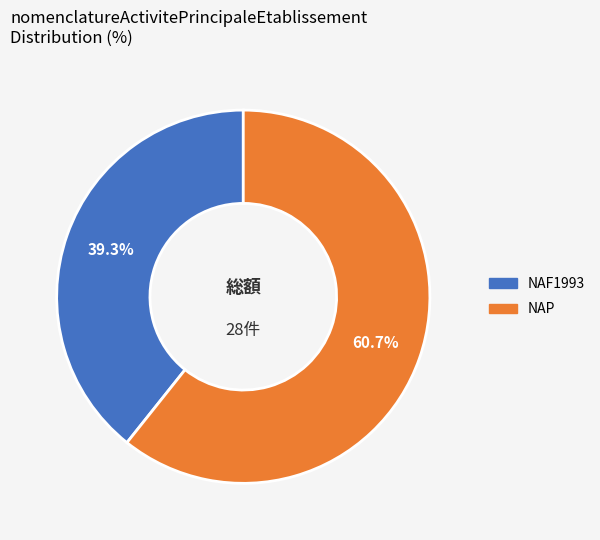

Is it true that NAF1993 is 39% of the pie?

True